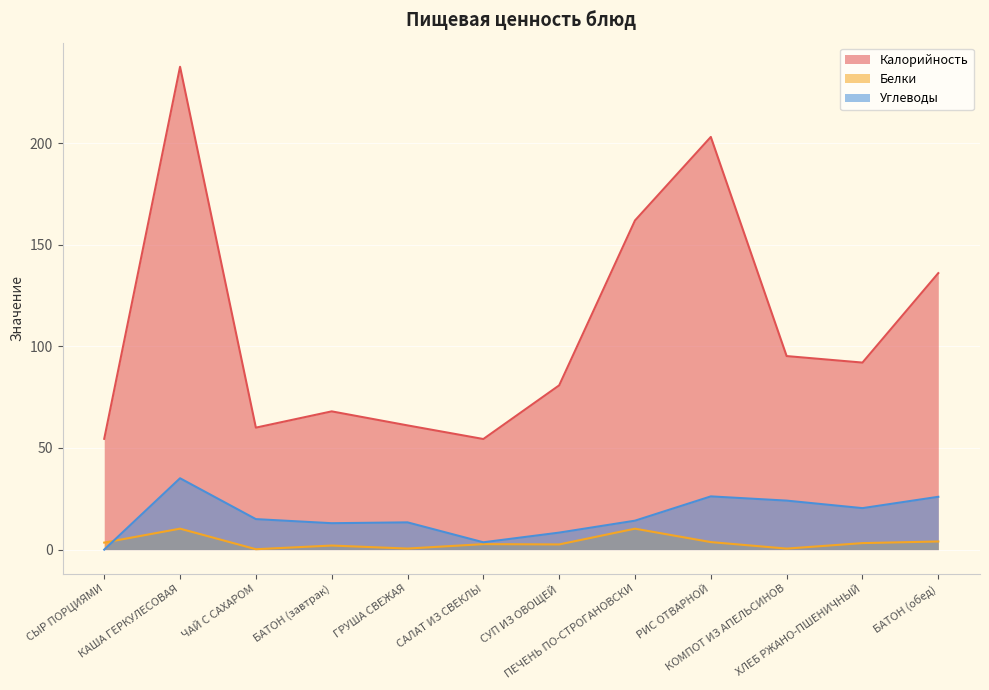

Which has a higher value, САЛАТ ИЗ СВЕКЛЫ or КОМПОТ ИЗ АПЕЛЬСИНОВ?

КОМПОТ ИЗ АПЕЛЬСИНОВ